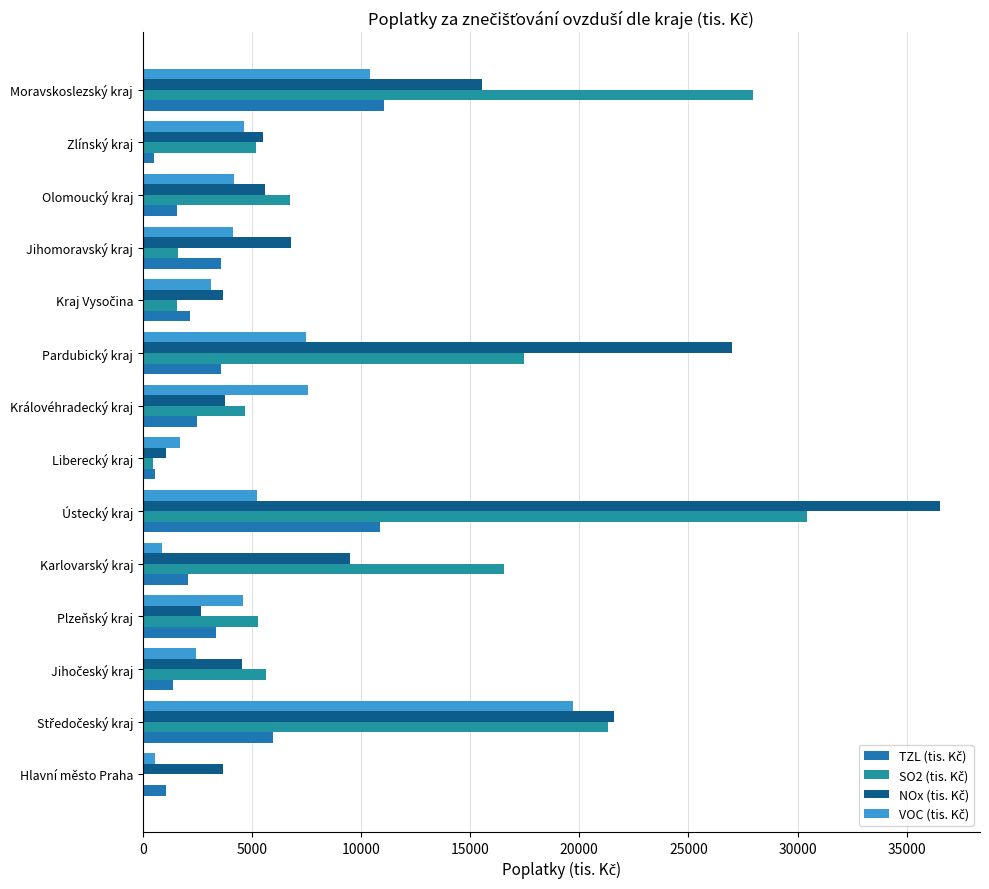

What is the average value of the SO2 (tis. Kč) series?

10347.2